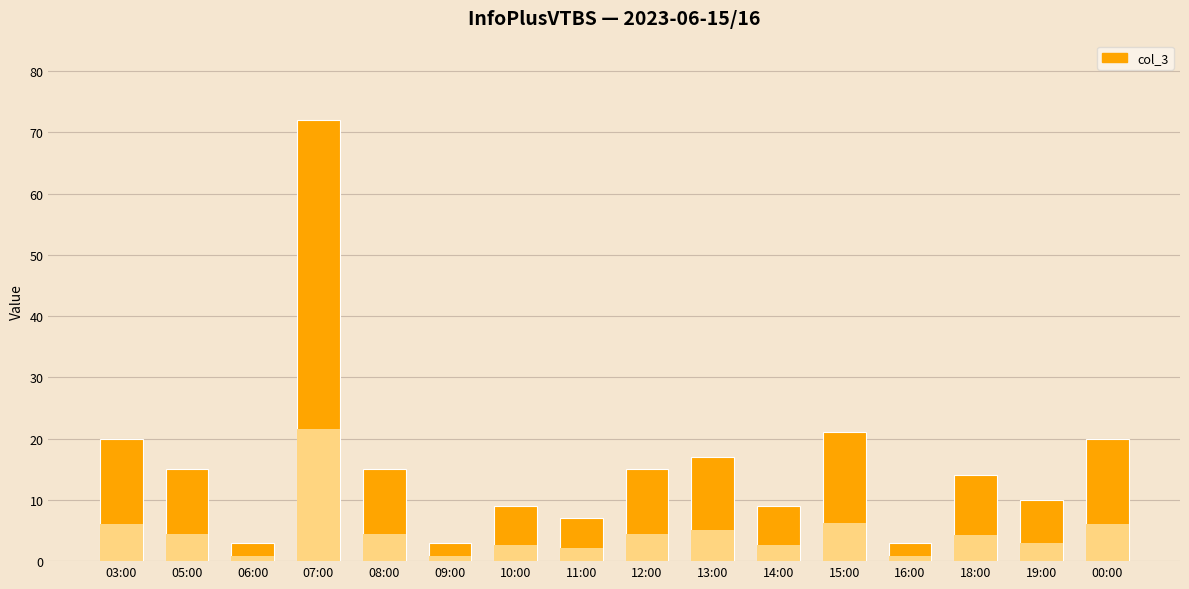

What value does the data have at 19:00, to the nearest 10?

10